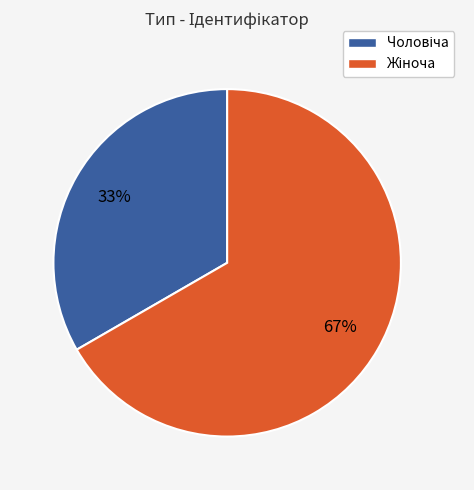

To the nearest percent, what is the average slice percentage?

50%